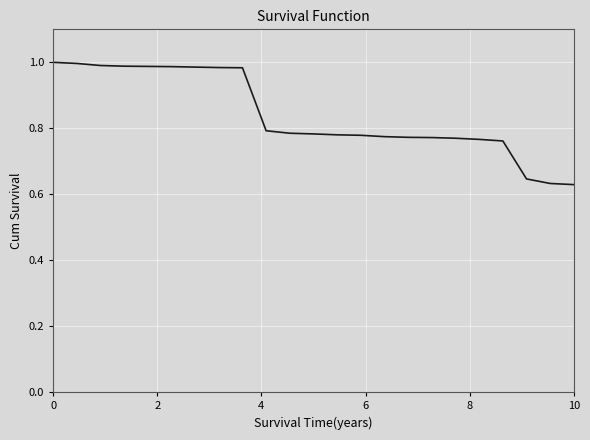

What is the difference between the maximum and minimum values?

0.4